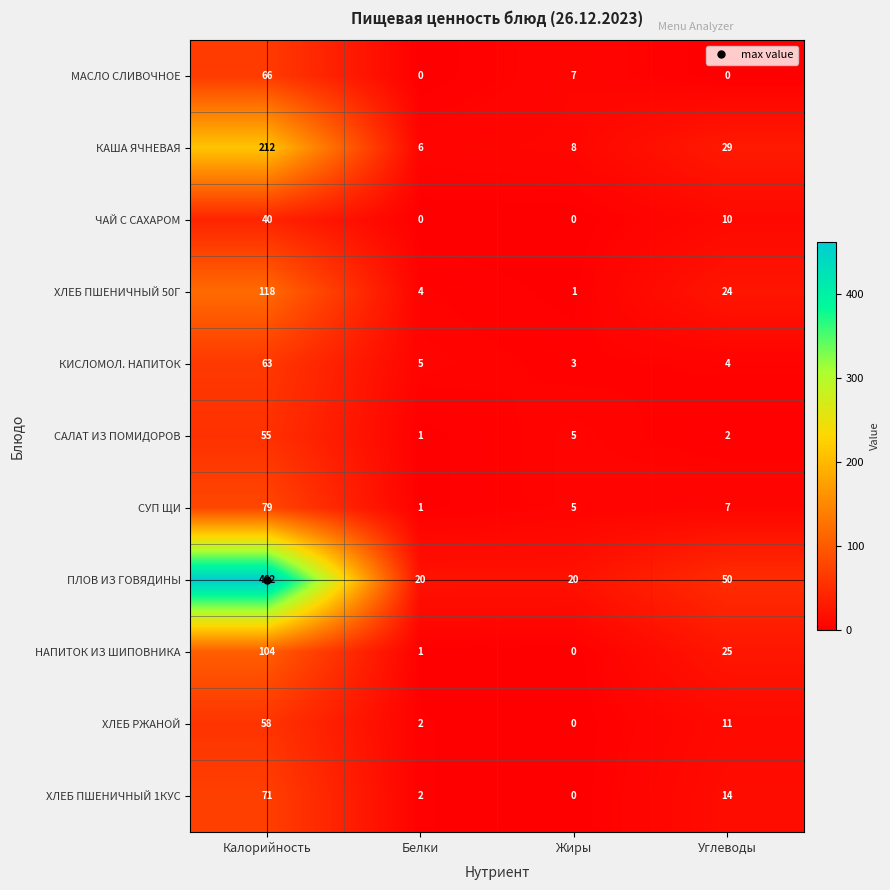

List the labels in order of НАПИТОК ИЗ ШИПОВНИКА value, largest first.

Калорийность, Углеводы, Белки, Жиры